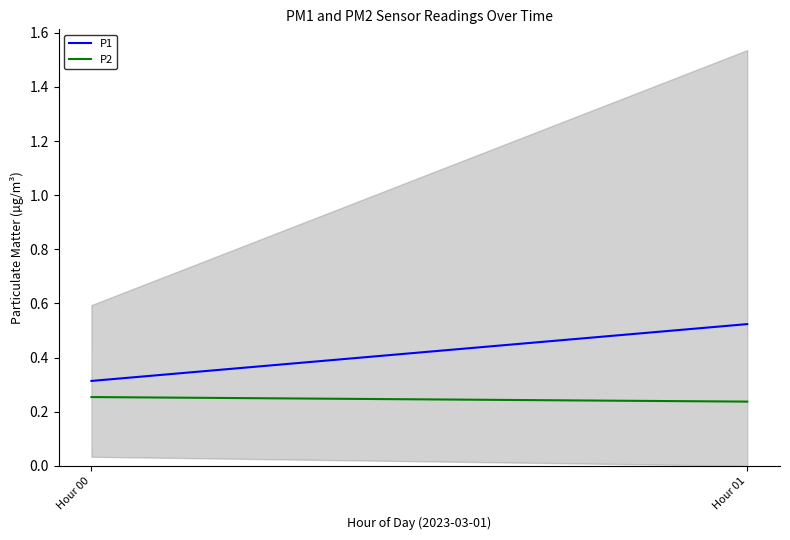

Is it true that P2 equals 0.2 at Hour 01?

True